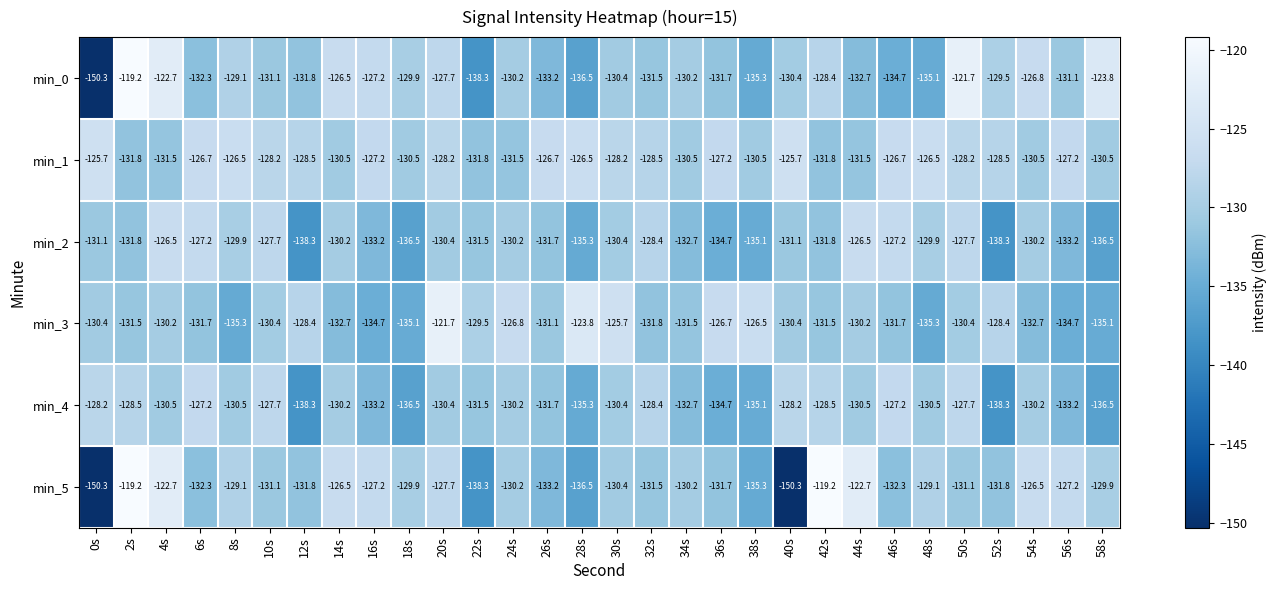

The value of min_4 at 38s is -207.4. True or false?

False